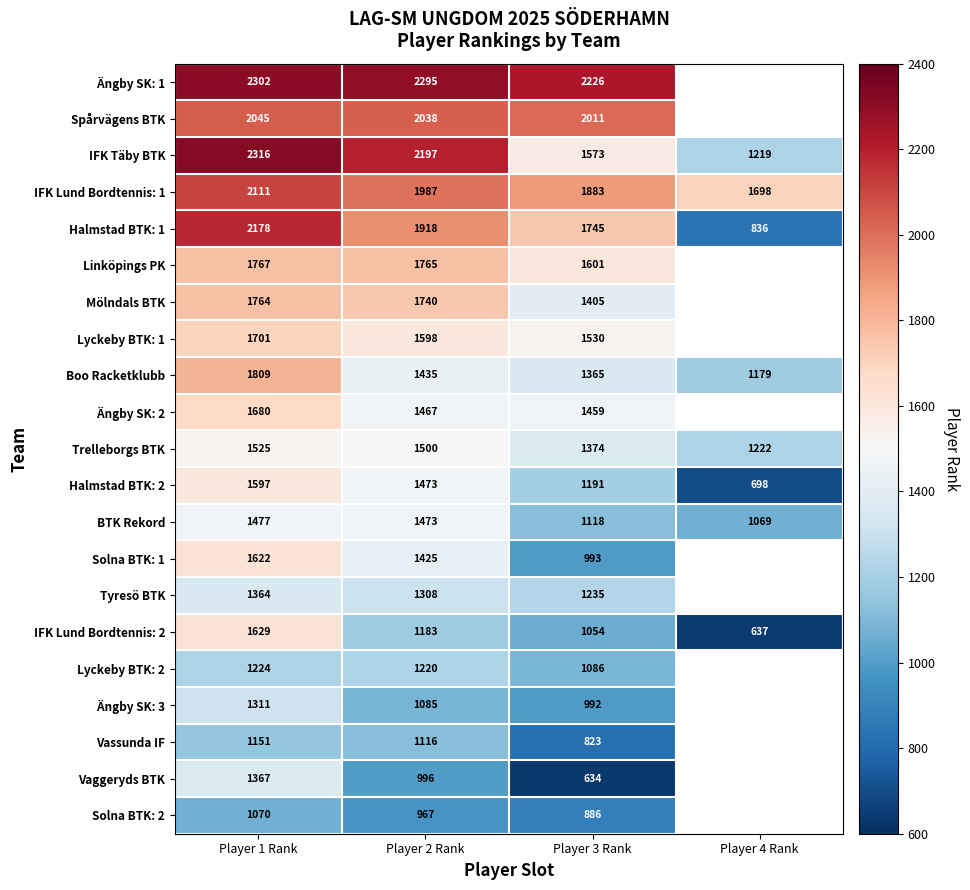

Where is Boo Racketklubb nearest to the value 1494?

Player 2 Rank